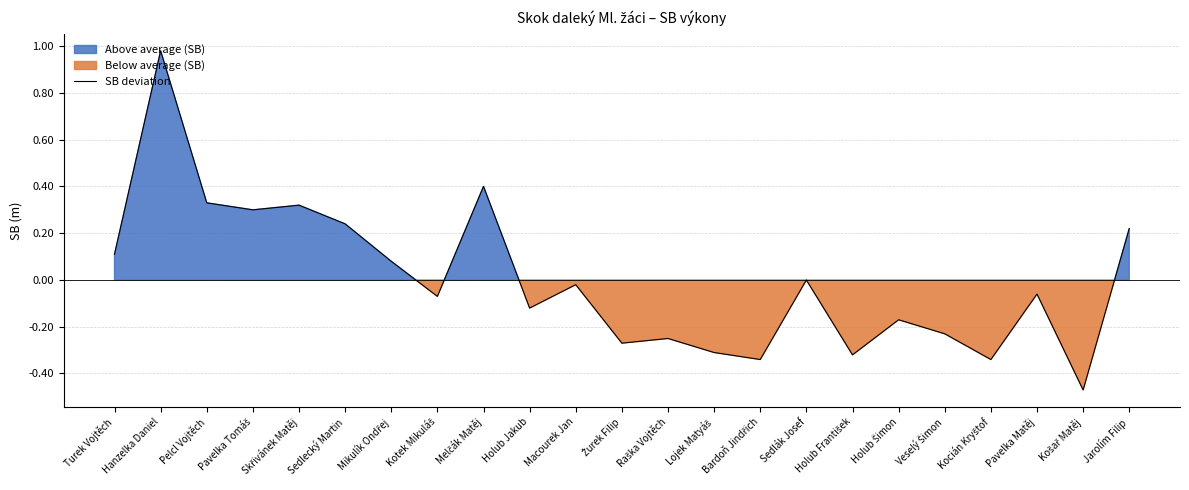

At which category does the data reach its first local valley?

Pavelka Tomáš